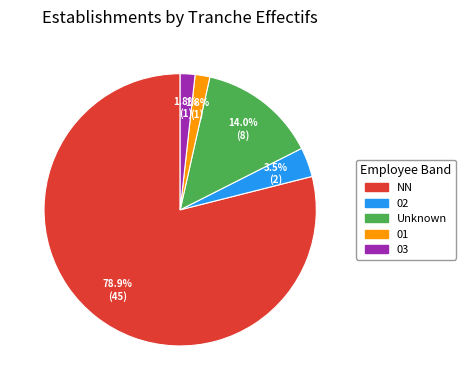

Is there a majority slice in this chart?

Yes